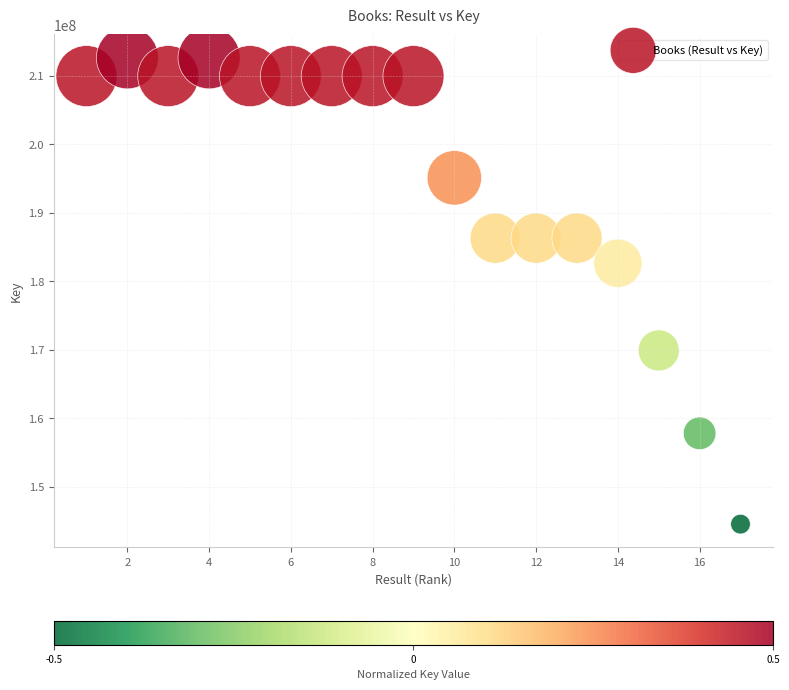

What Y value in the scatter plot is closest to 178585106?

182629891